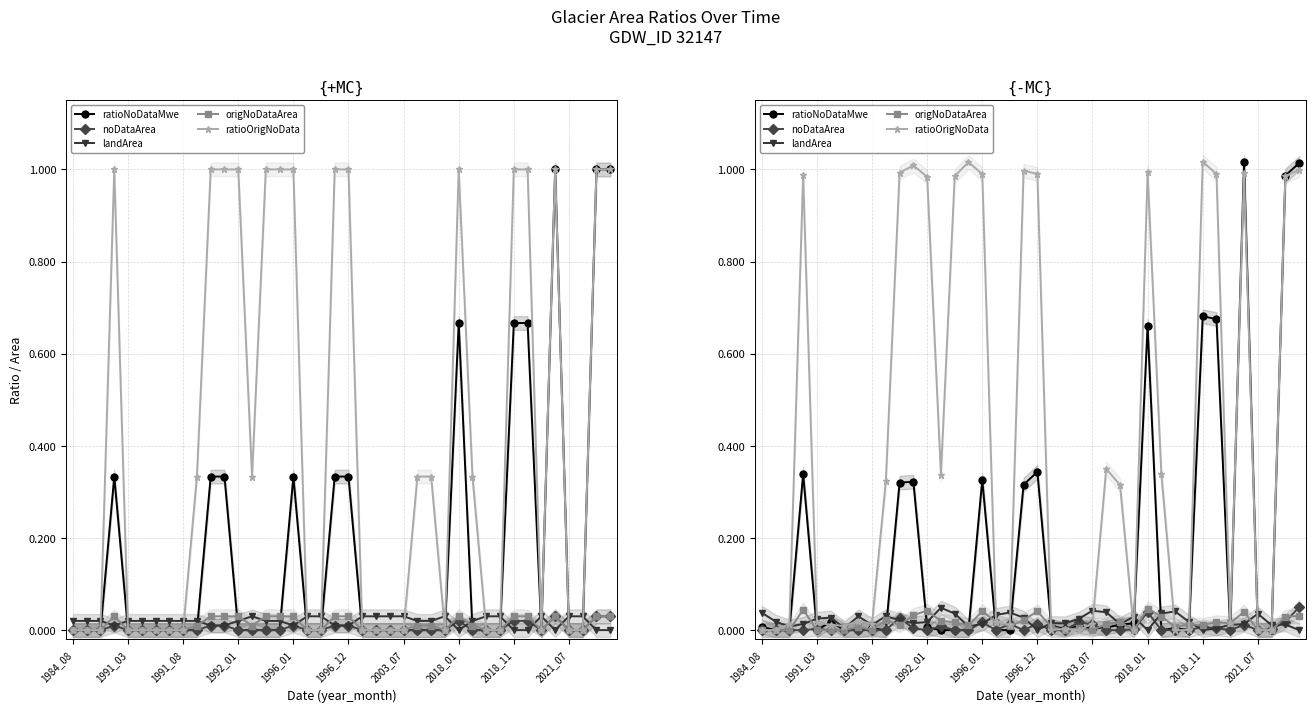

What is the average value of the ratioNoDataMwe series?

0.2